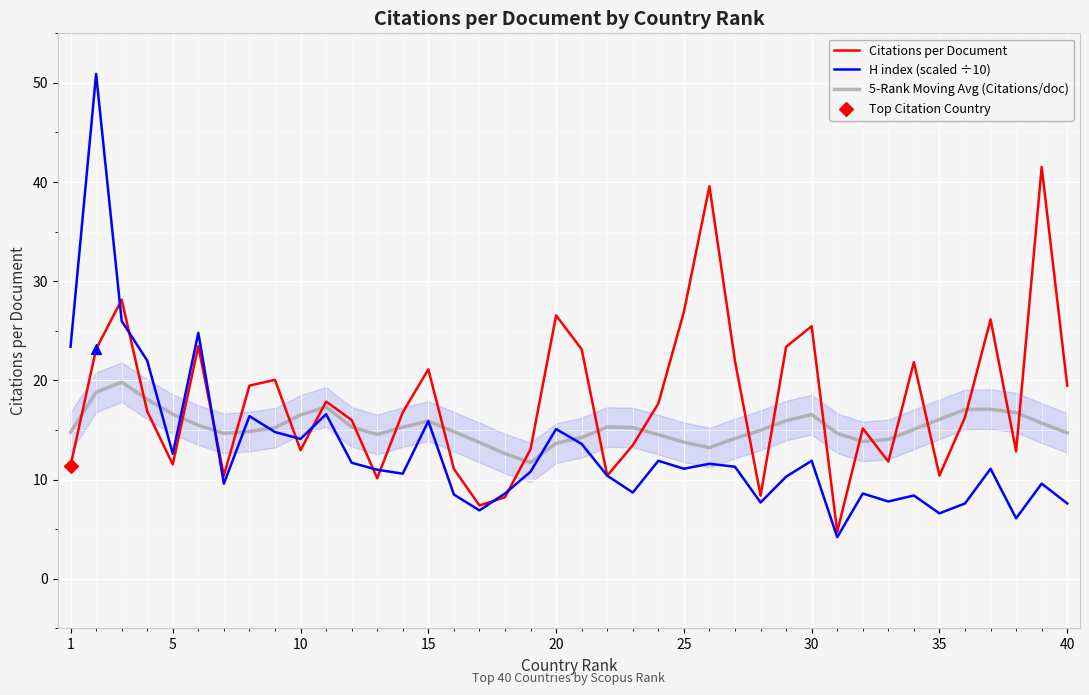

Which series has the largest total across all categories?

Citations per Document